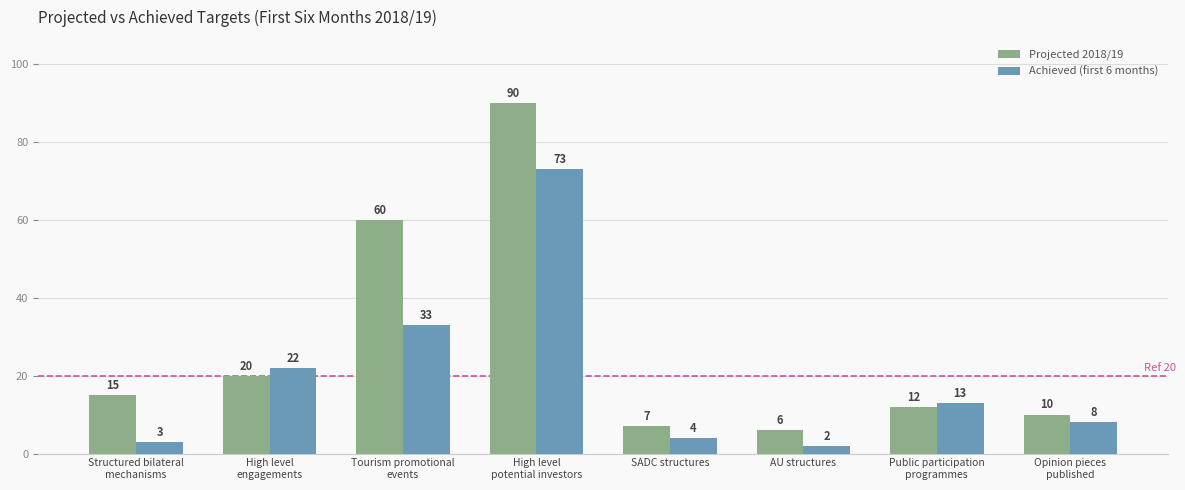

Count the number of categories in the chart.

8